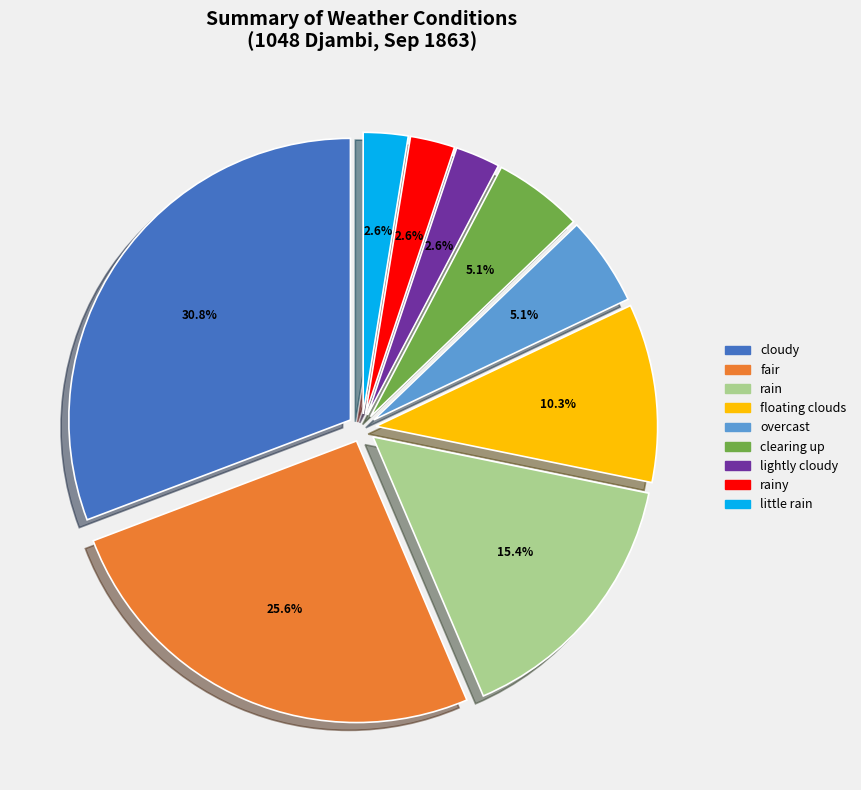

The rain slice represents 27% of the pie. True or false?

False